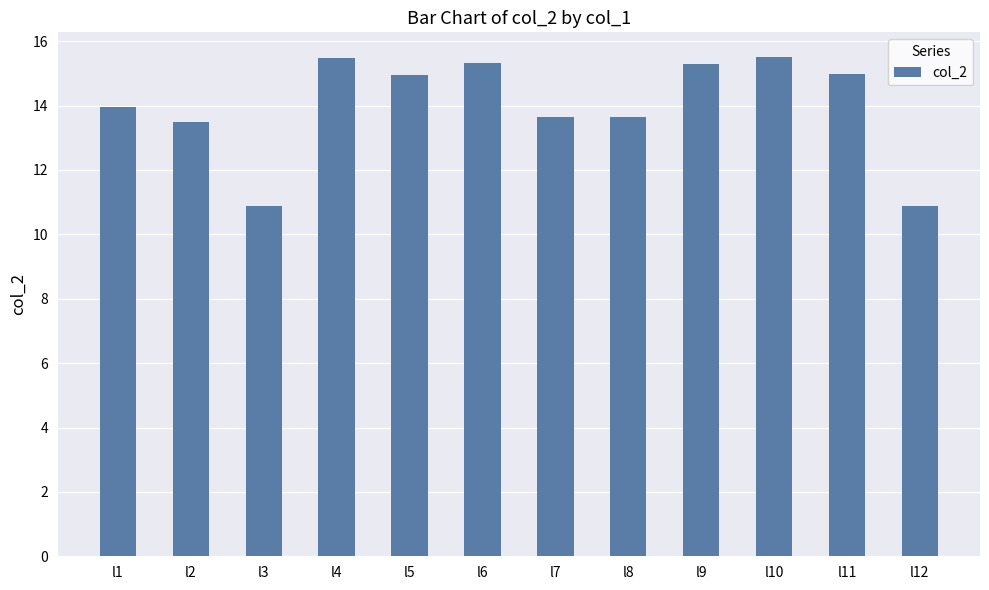

Count the number of data series in this chart.

1